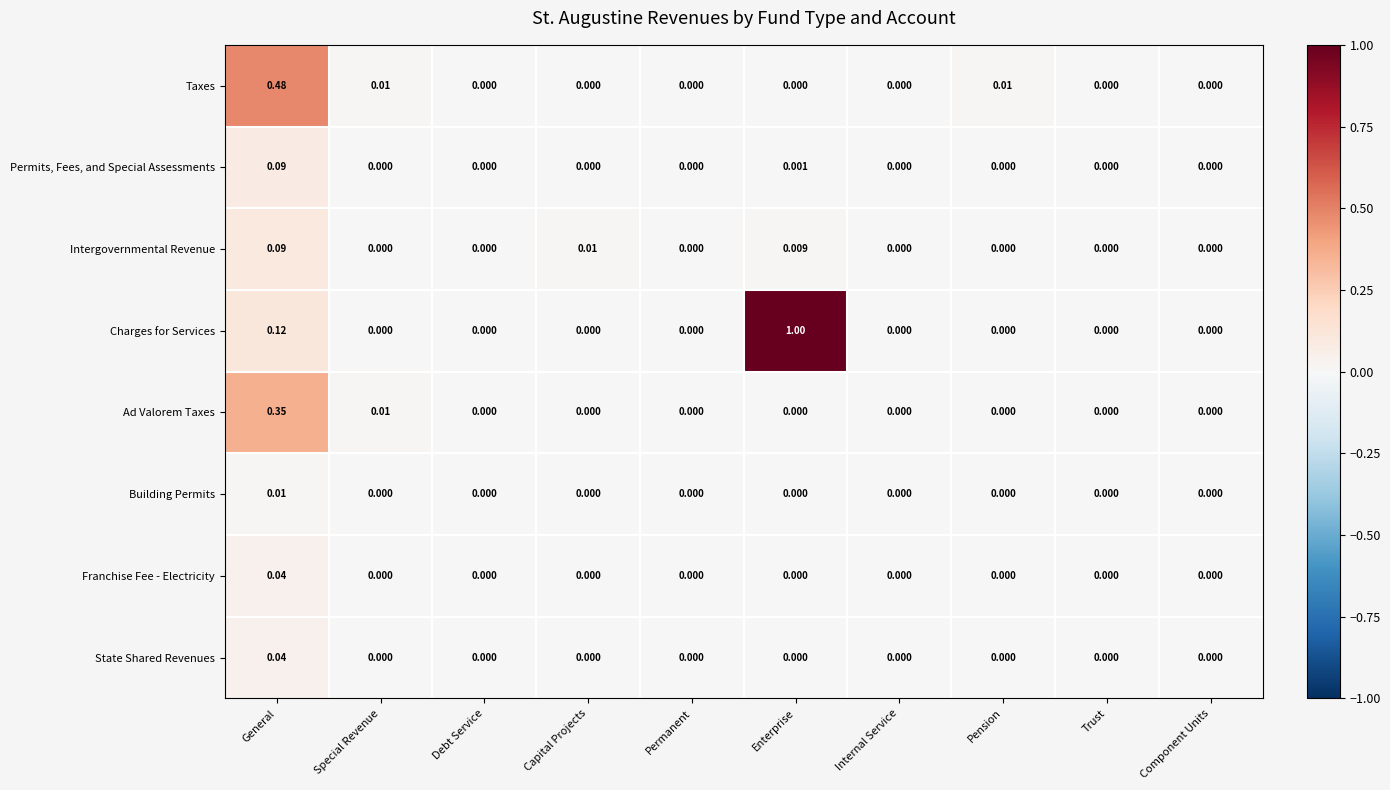

Which label corresponds to the largest value in the chart?

Enterprise